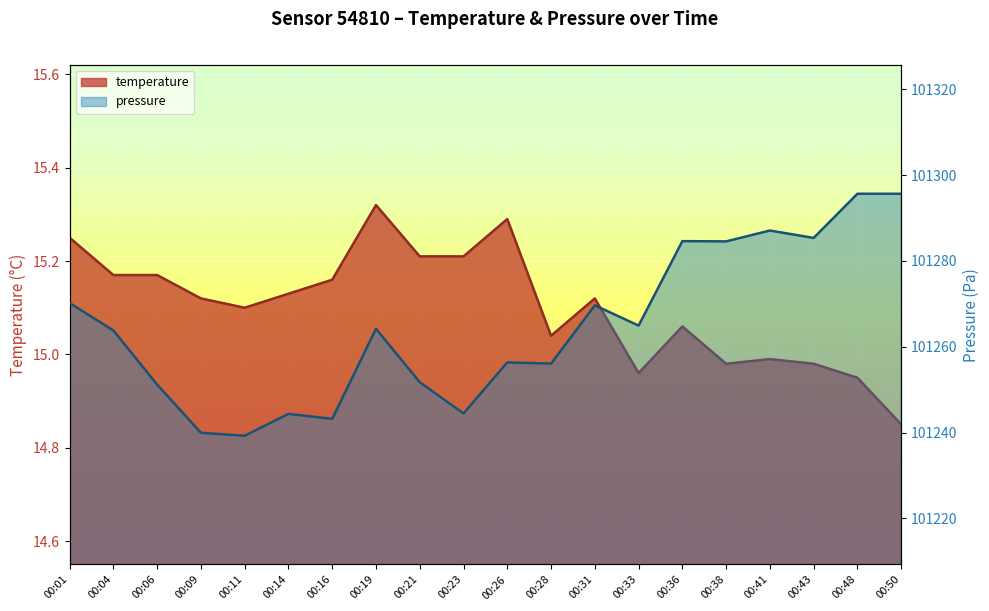

What is the sum of all pressure_kpa values?

2025291.9